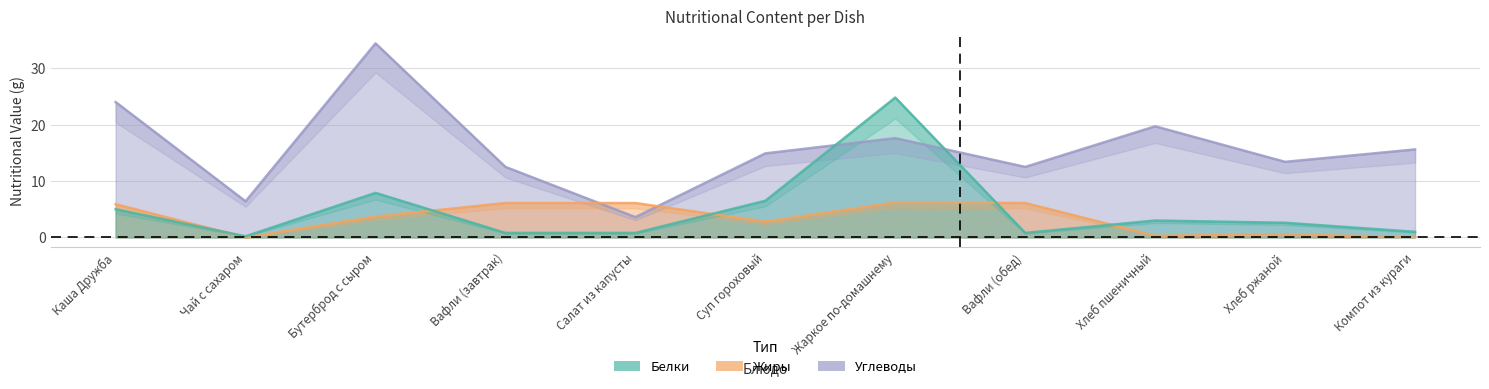

What is the difference between the maximum and minimum values in the Углеводы series?

30.8